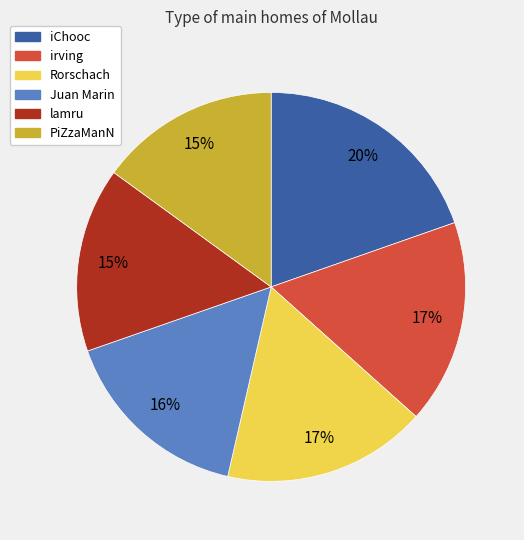

Count the number of slices in the pie.

6